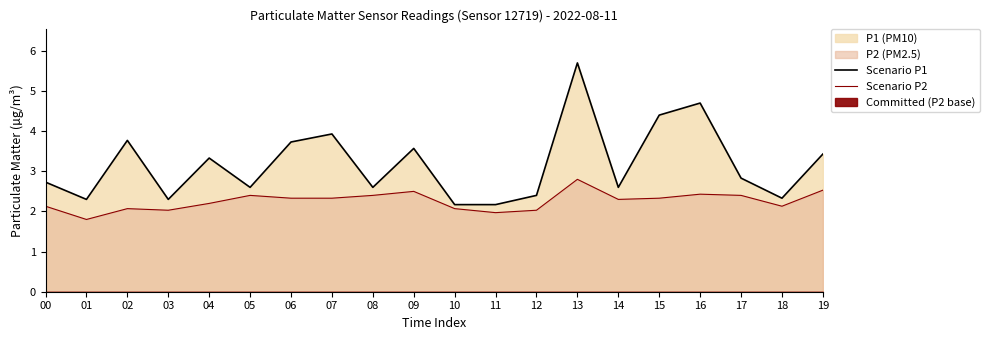

Which has a higher value, 14 or 11?

14